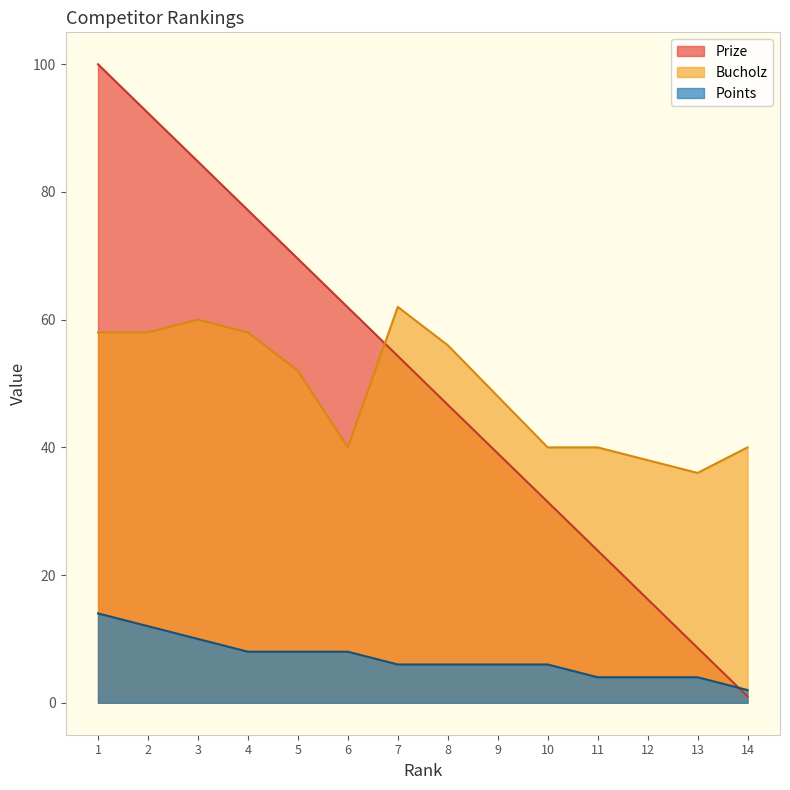

Which label corresponds to the largest value in the chart?

1